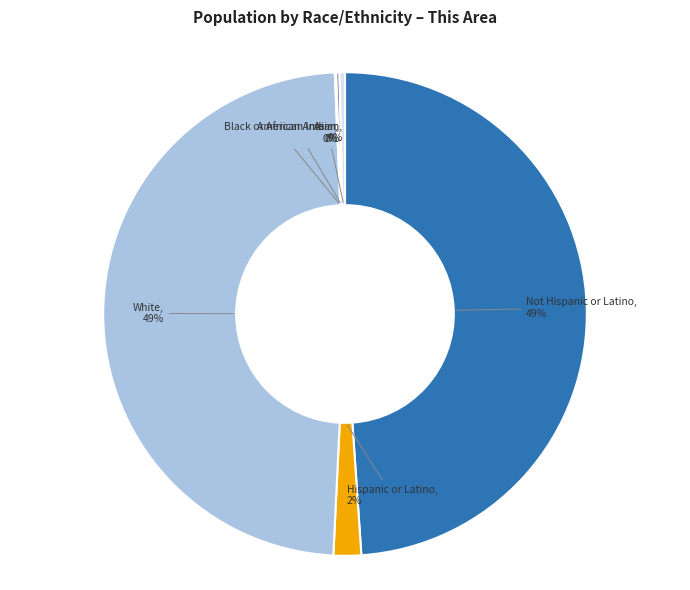

Is there any slice that represents more than half of the pie?

No